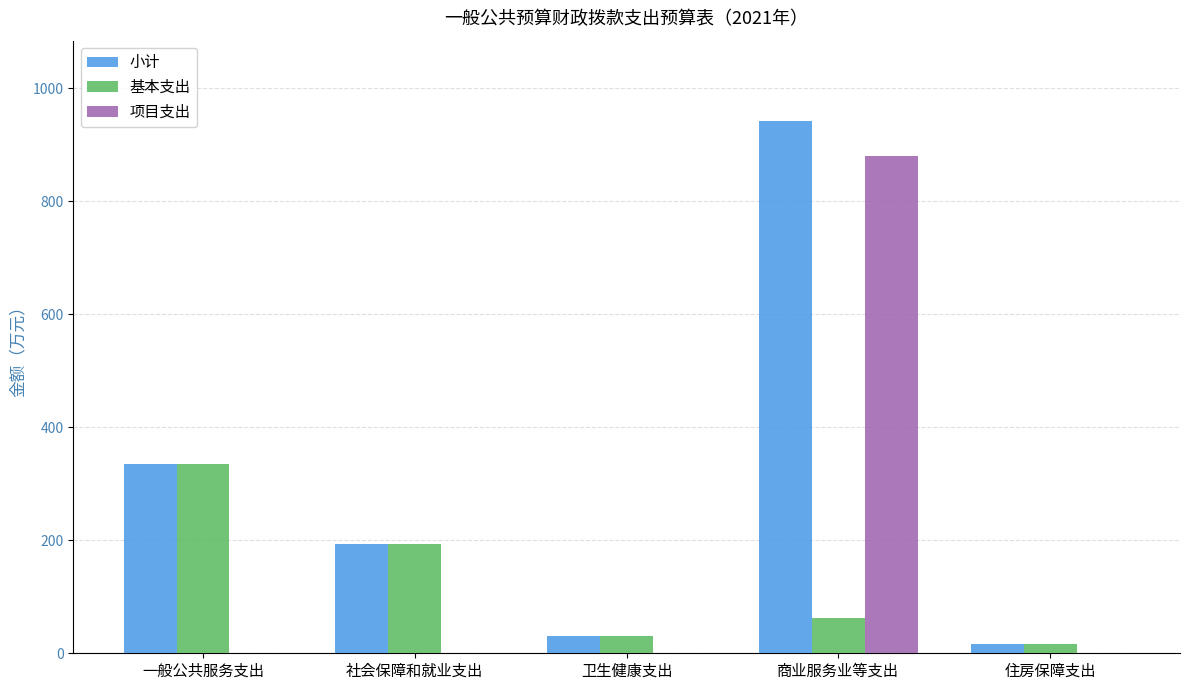

What is the total value across all series at 社会保障和就业支出?

387.3